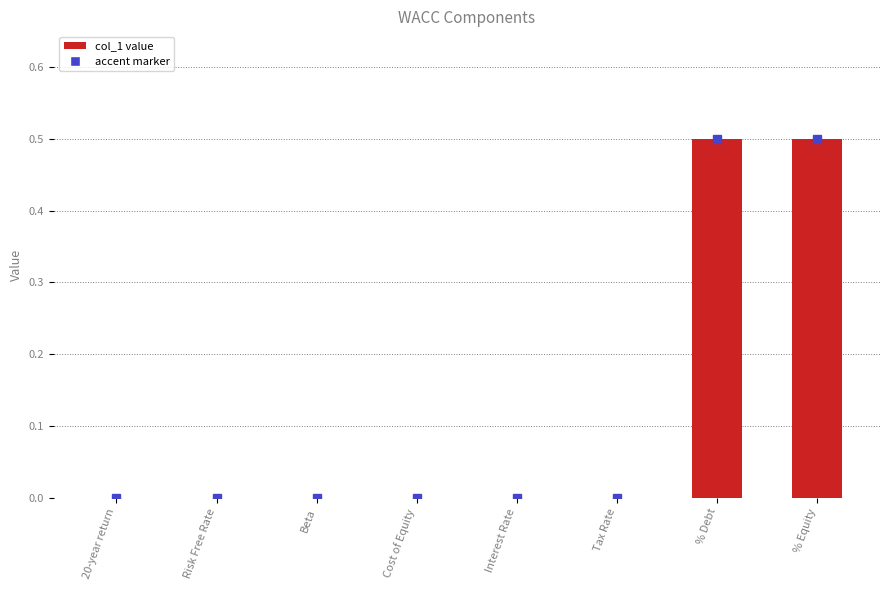

Is it true that the value at Tax Rate is 0.2?

False